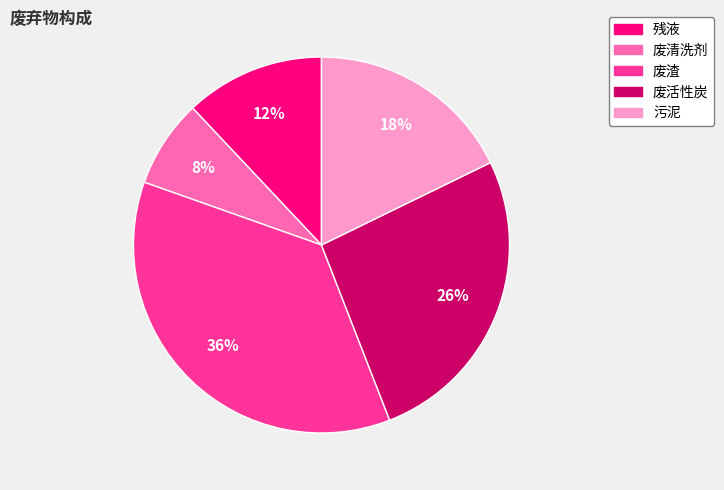

To the nearest percent, what is the difference between the 污泥 and 残液 slice percentages?

6%